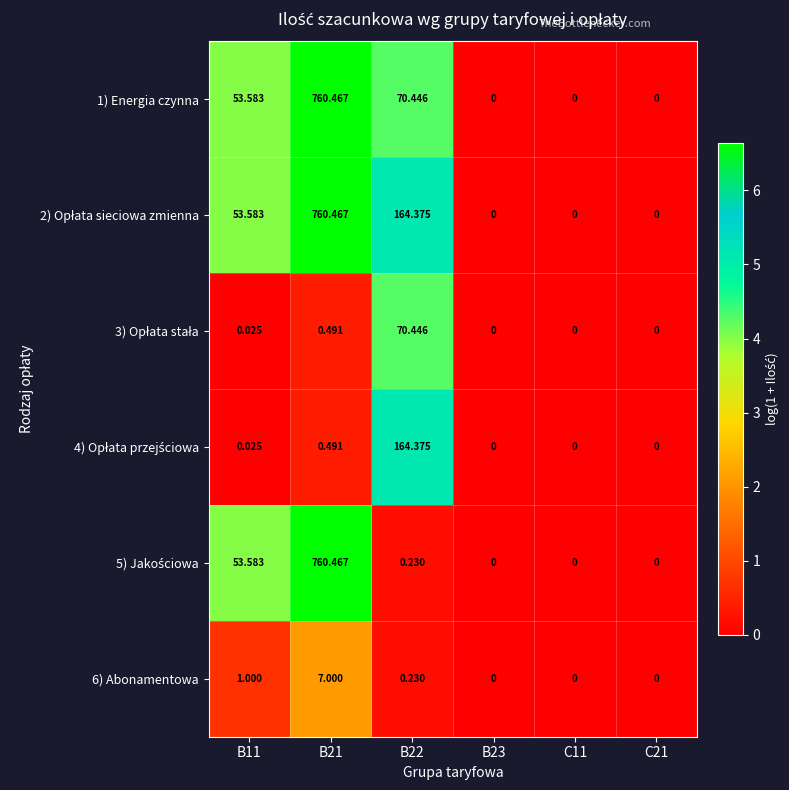

Count the number of data series in this chart.

6